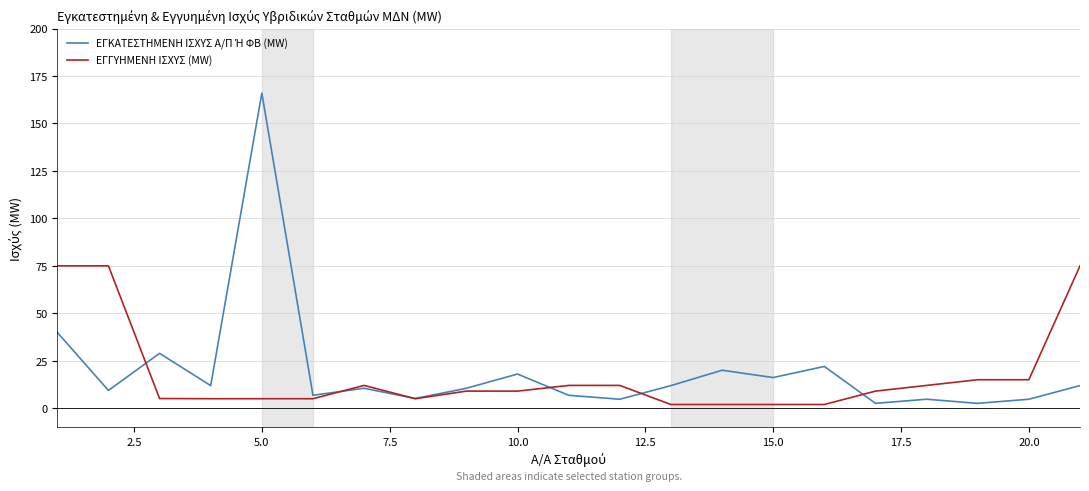

What is the highest value of the ΕΓΓΥΗΜΕΝΗ ΙΣΧΥΣ (MW) series?

75.0